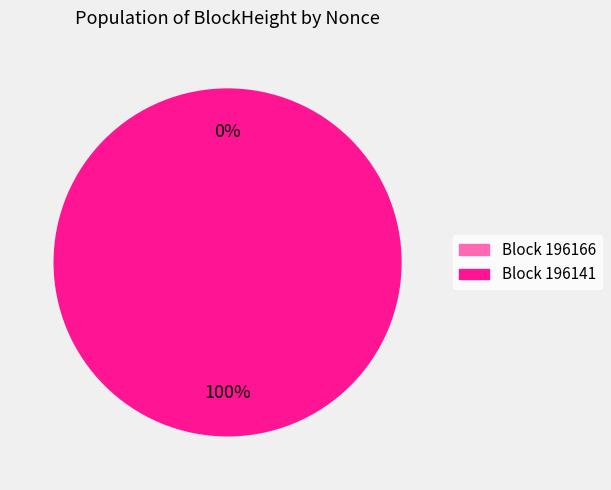

Is it true that 196166 is 0% of the pie?

True